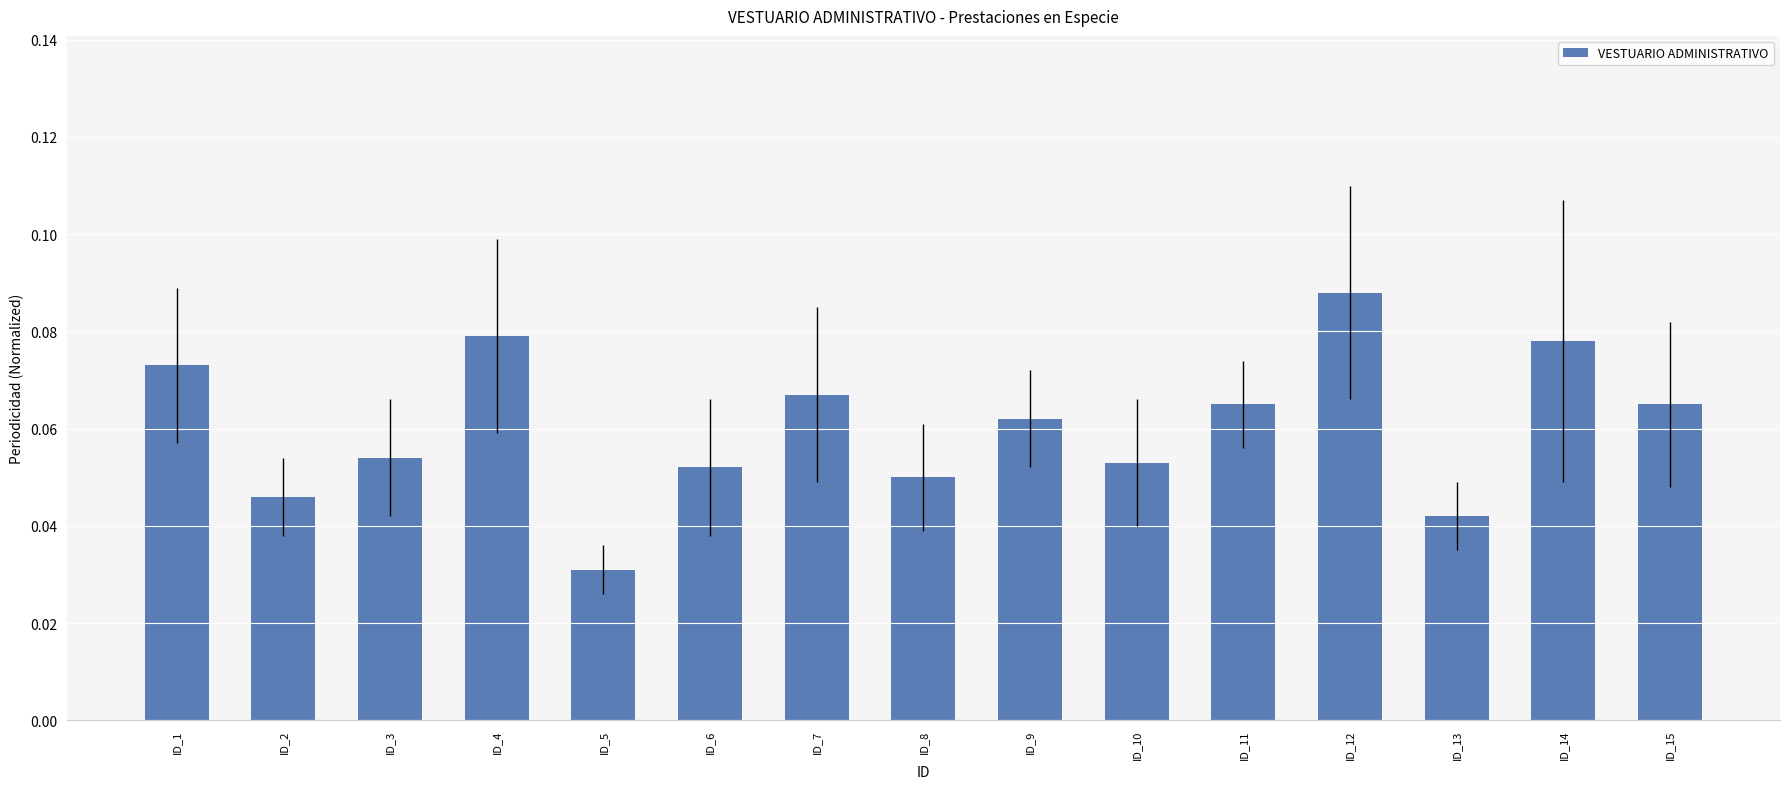

How many distinct data groups are displayed?

1